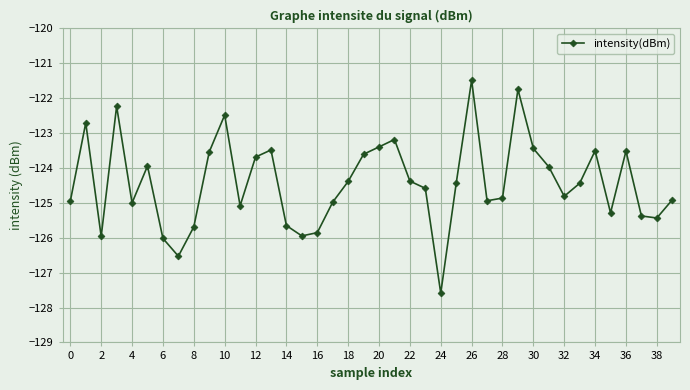

What is the smallest value displayed?

-127.6